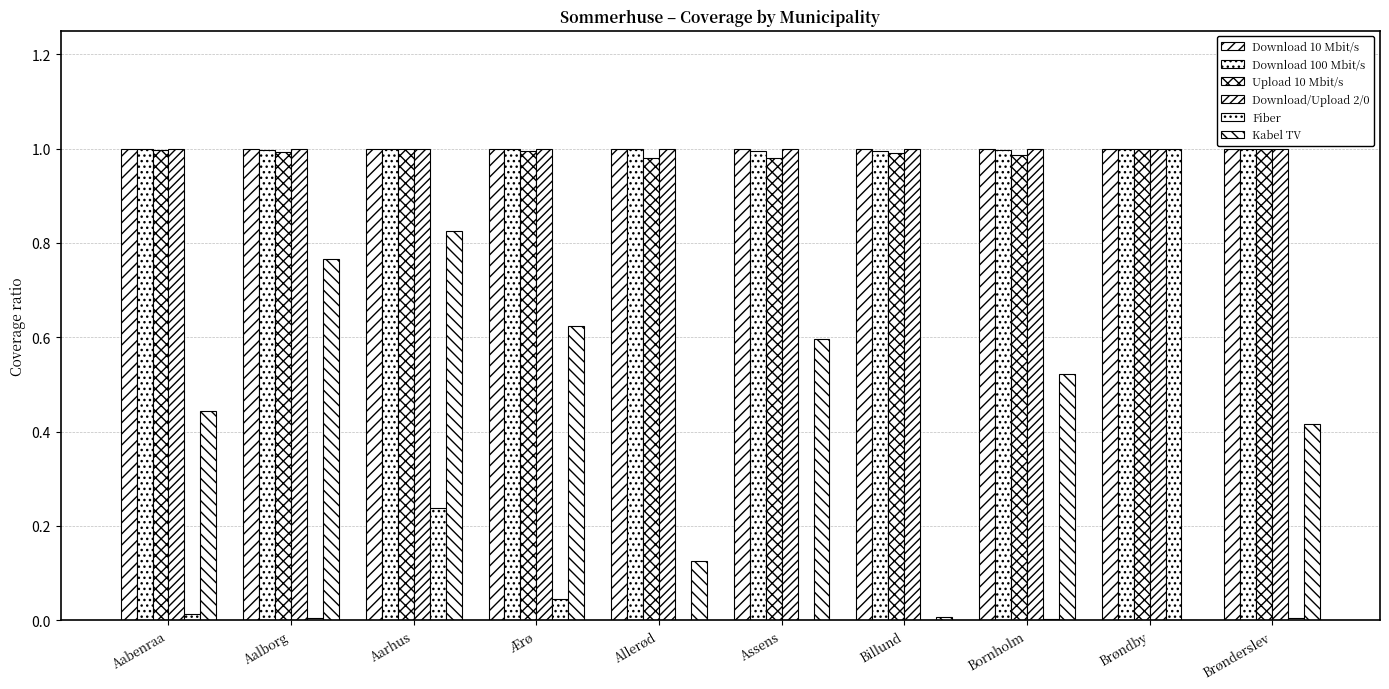

How many categories are shown in the chart?

10